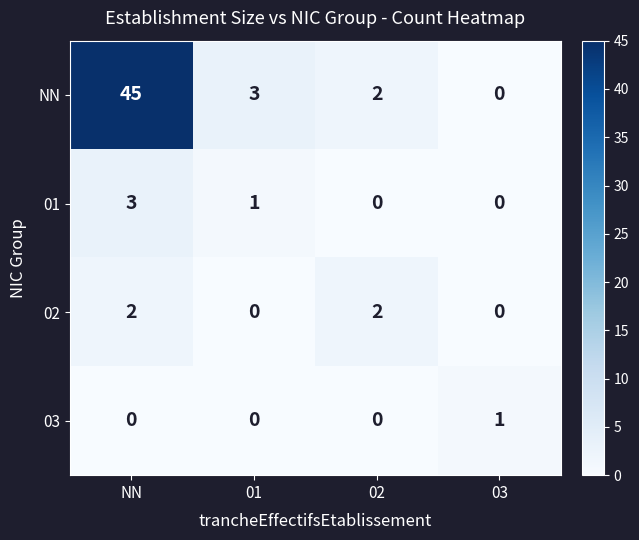

Count the number of categories in the chart.

4